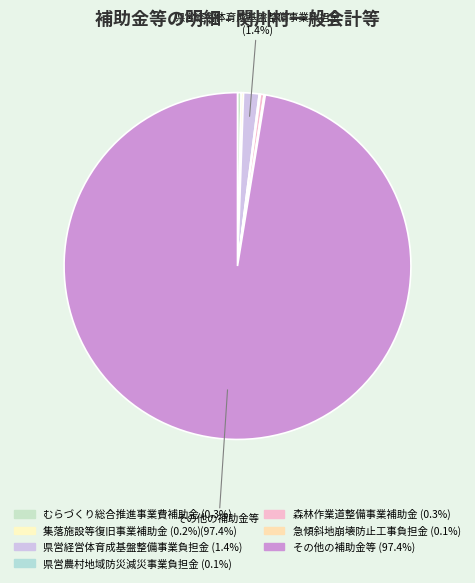

Is it true that 県営農村地域防災減災事業負担金 is 0% of the pie?

True